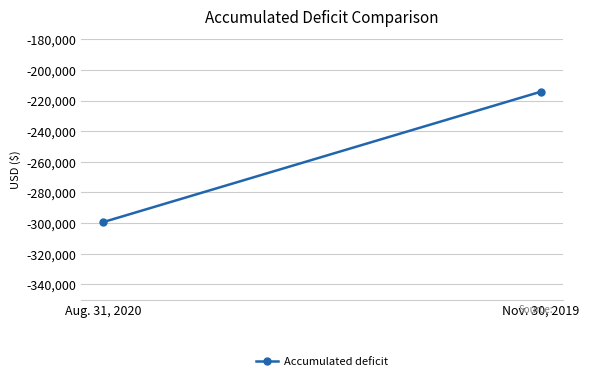

What is the maximum value shown in the chart?

-214295